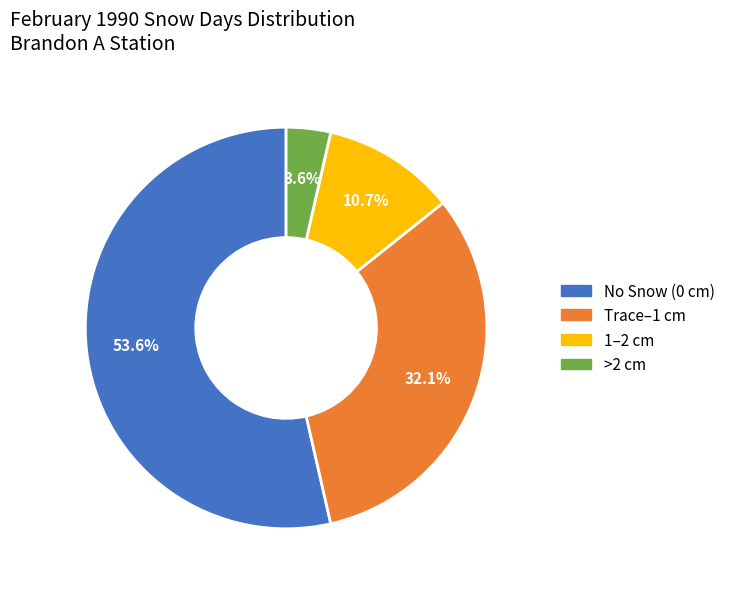

To the nearest percent, what is the difference between the largest and smallest slice percentages?

50%